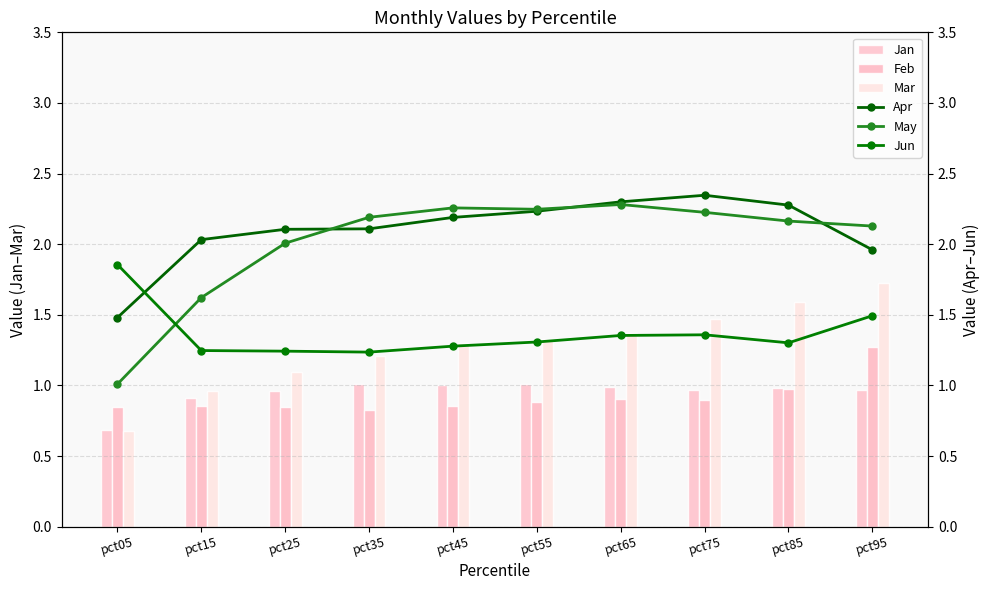

How many series are shown in this chart?

6